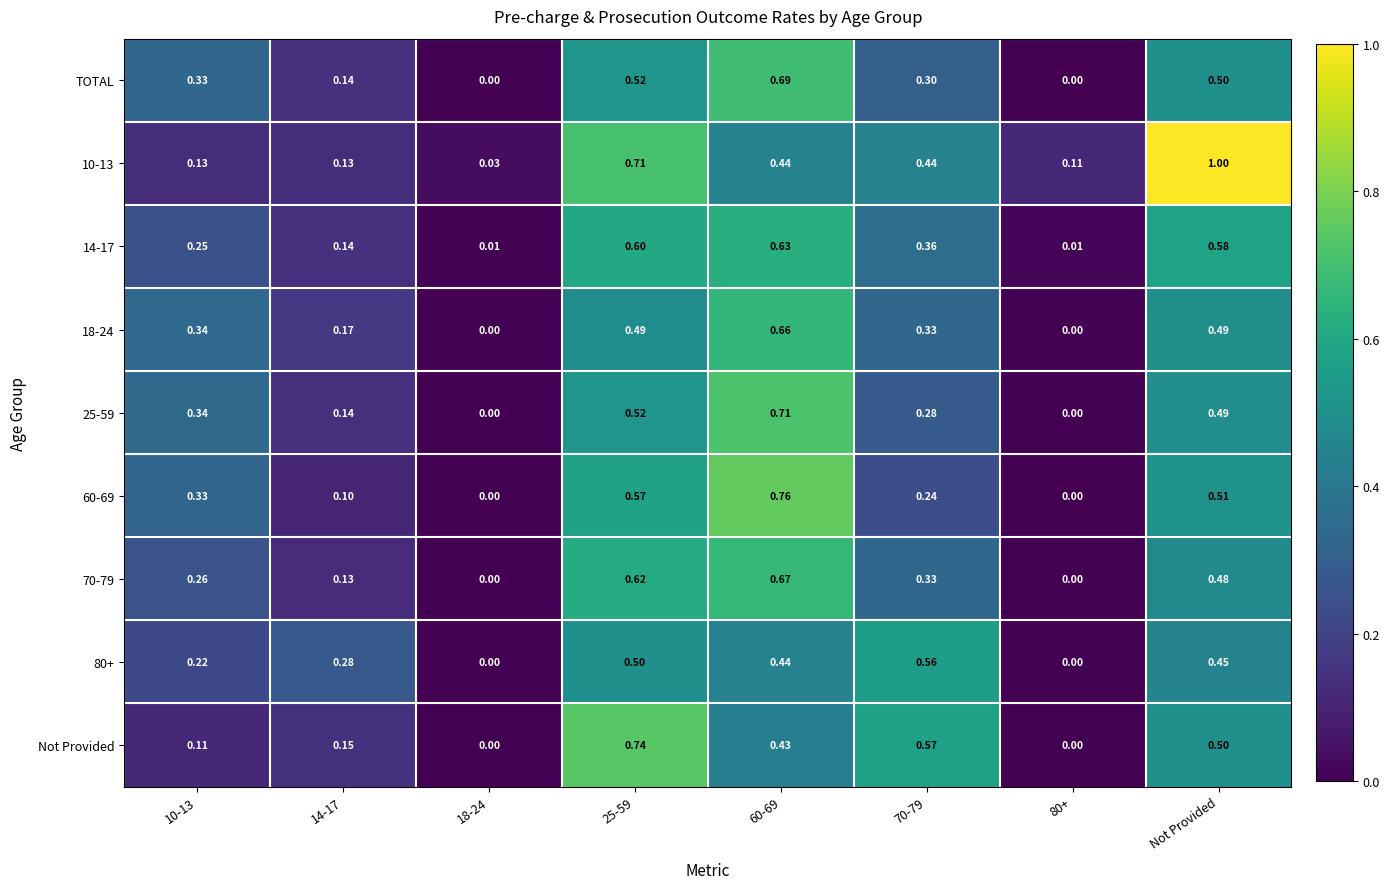

Rank the series by their maximum value, from highest to lowest.

10-13, 60-69, Not Provided, 25-59, TOTAL, 70-79, 18-24, 14-17, 80+